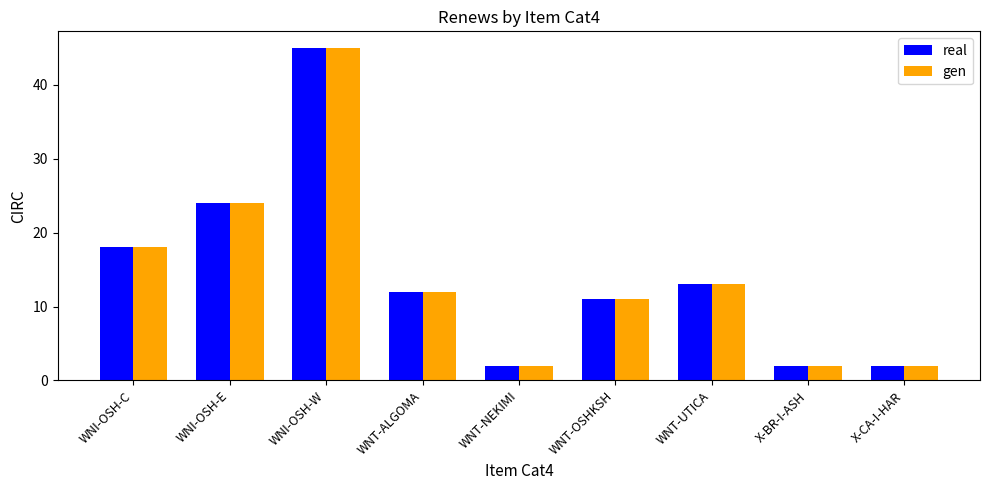

Does the chart contain stacked bars?

No